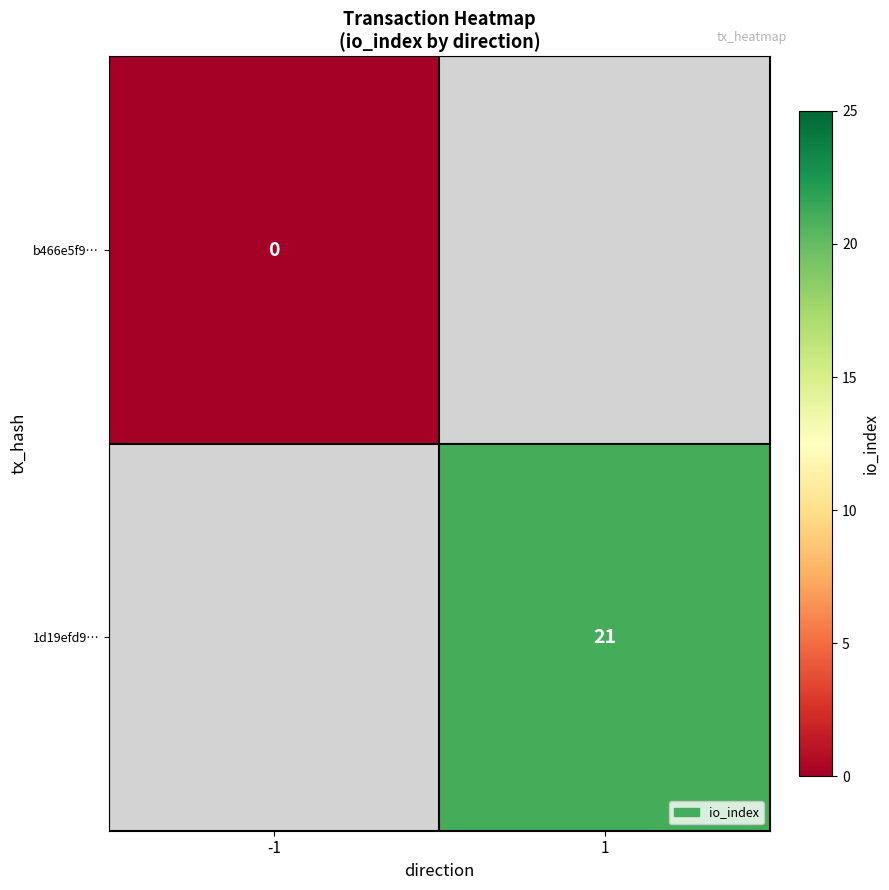

At how many categories does at least one series exceed 13?

1